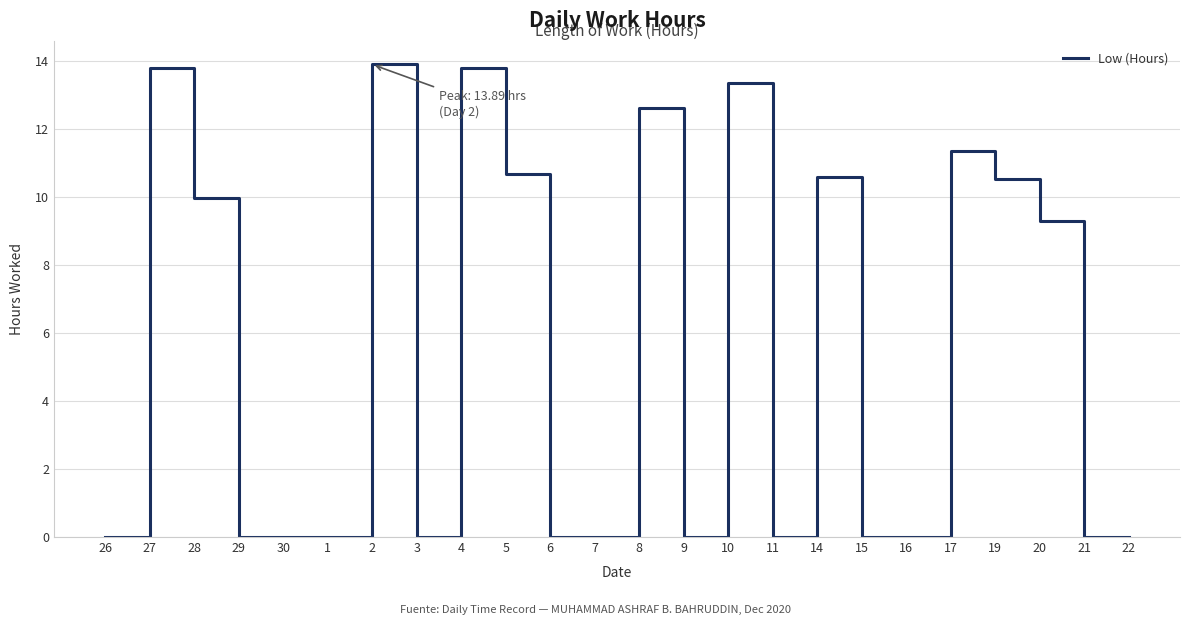

What position from the right is 1?

19